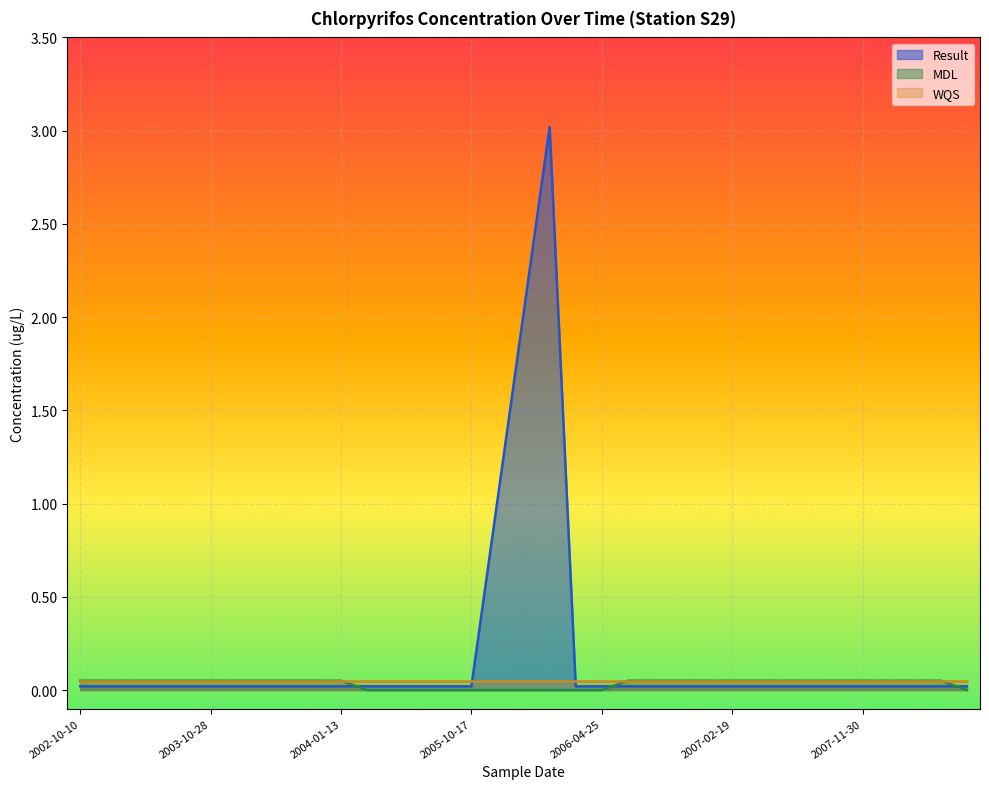

What is the label of the 16th point from the left?

2005-10-17